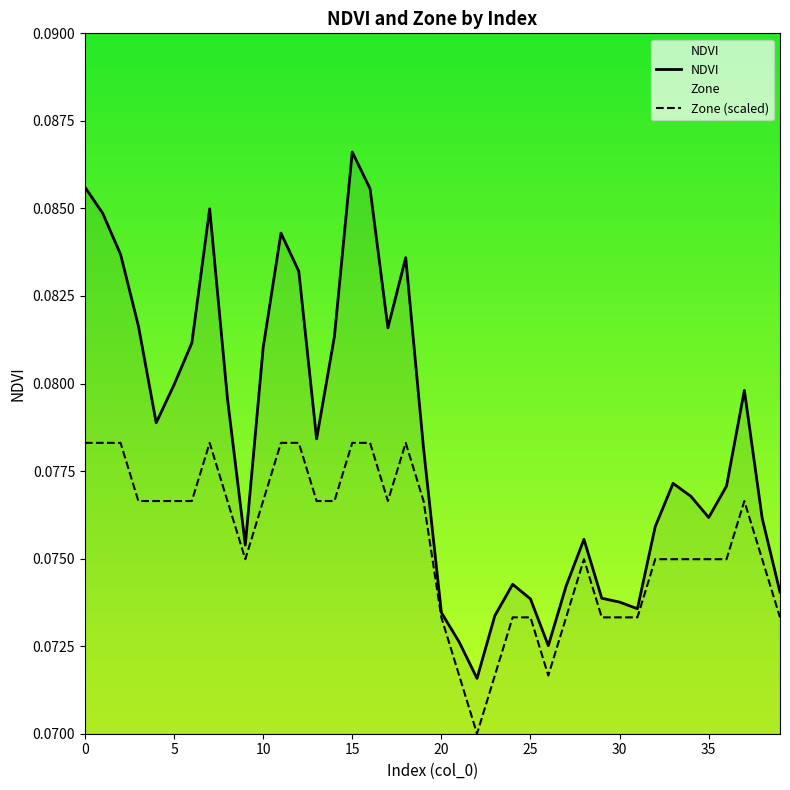

Count the Zone (scaled) values in the range 0 to 1.

40